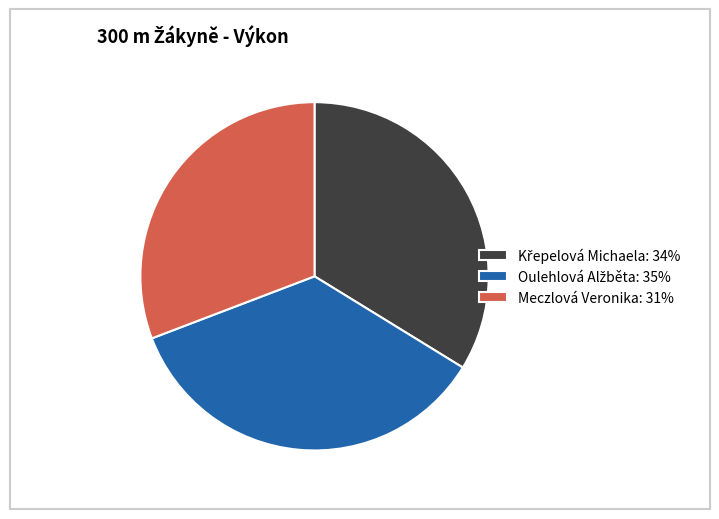

Does any single category account for the majority?

No